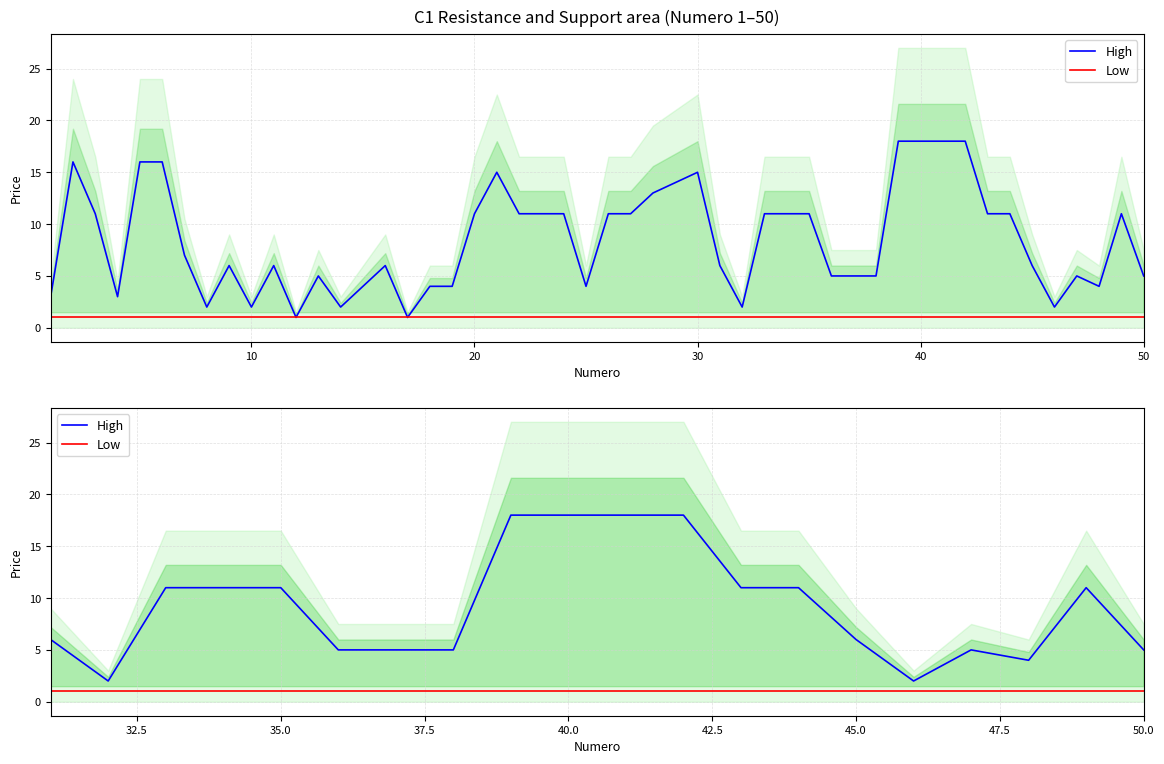

How many interior local valleys does the High series have?

3